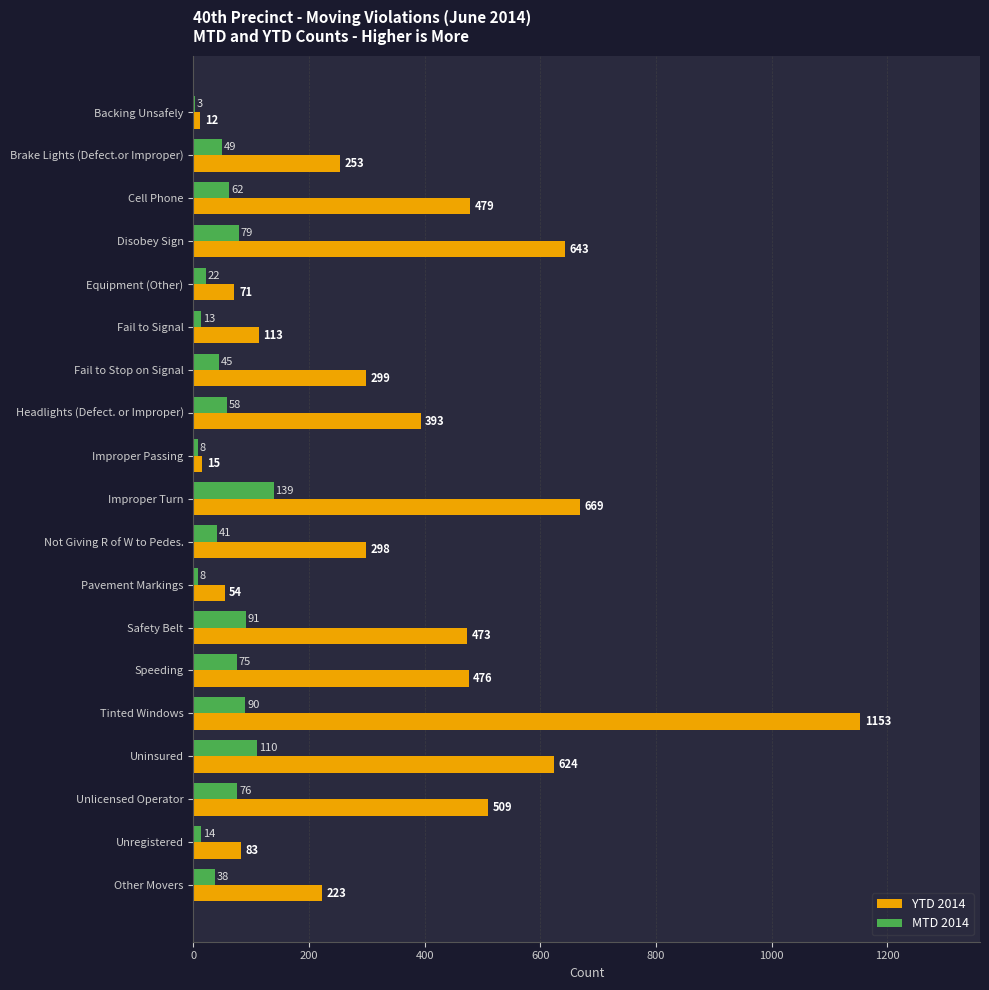

The MTD 2014 series shows 8 at Pavement Markings. True or false?

True